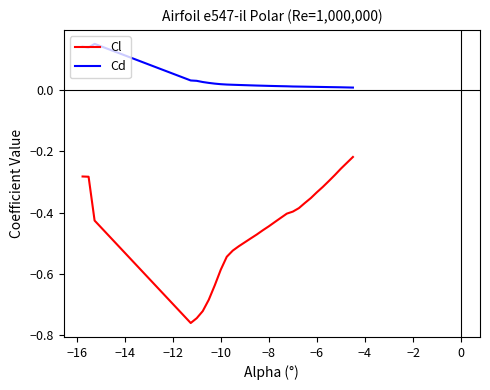

What are all the series names shown in the legend?

Cl, Cd